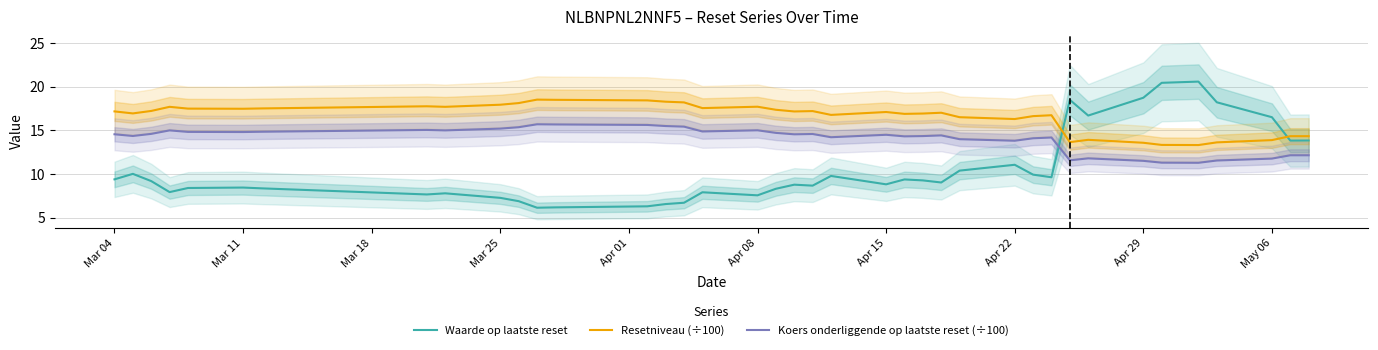

What is the minimum value for Koers onderliggende op laatste reset (÷100)?

11.3